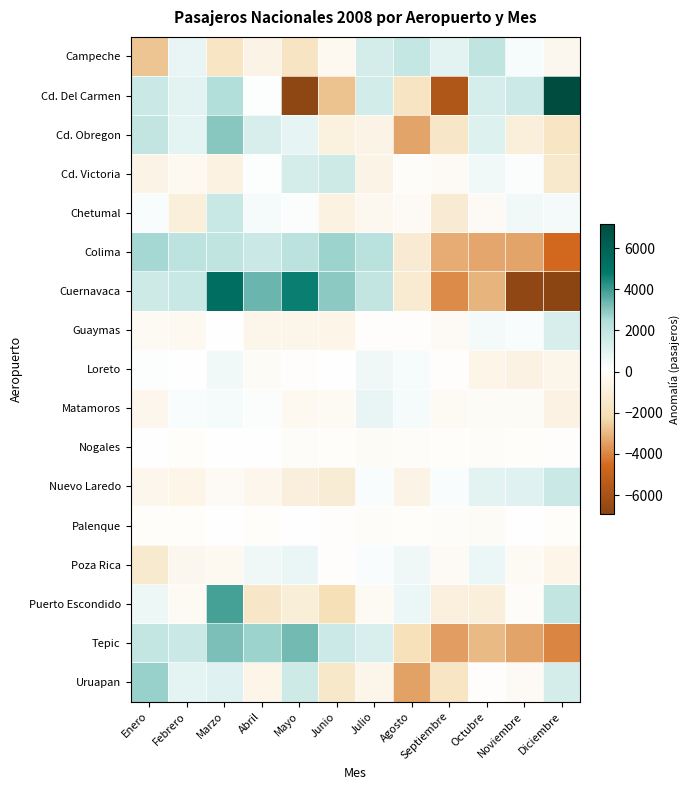

Reading right to left, transcribe all the data shown in this chart.

Campeche: Diciembre=-389.2	Noviembre=383.8	Octubre=2005.8	Septiembre=964.8	Agosto=1840.8	Julio=1406.8	Junio=-273.2	Mayo=-1710.2	Abril=-671.2	Marzo=-1673.2	Febrero=822.8	Enero=-2708.2
Cd. Del Carmen: Diciembre=7169.8	Noviembre=1706.8	Octubre=1381.8	Septiembre=-5684.2	Agosto=-1729.2	Julio=1459.8	Junio=-2782.2	Mayo=-6815.2	Abril=208.8	Marzo=2377.8	Febrero=965.8	Enero=1740.8
Cd. Obregon: Diciembre=-1696.8	Noviembre=-1005.8	Octubre=1138.2	Septiembre=-1576.8	Agosto=-3404.8	Julio=-671.8	Junio=-818.8	Mayo=843.2	Abril=1325.2	Marzo=2992.2	Febrero=903.2	Enero=1972.2
Cd. Victoria: Diciembre=-1399.5	Noviembre=240.5	Octubre=556.5	Septiembre=-204.5	Agosto=-77.5	Julio=-689.5	Junio=1633.5	Mayo=1438.5	Abril=176.5	Marzo=-767.5	Febrero=-293.5	Enero=-613.5
Chetumal: Diciembre=450.4	Noviembre=531.4	Octubre=-205.6	Septiembre=-1230.6	Agosto=-194.6	Julio=-330.6	Junio=-816.6	Mayo=272.4	Abril=443.4	Marzo=1783.4	Febrero=-1019.6	Enero=316.4
Colima: Diciembre=-4574.2	Noviembre=-3365.2	Octubre=-3310.2	Septiembre=-3199.2	Agosto=-1208.2	Julio=2212.8	Junio=2736.8	Mayo=2163.8	Abril=1758.8	Marzo=2041.8	Febrero=2107.8	Enero=2635.8
Cuernavaca: Diciembre=-6931.3	Noviembre=-6724.3	Octubre=-3037.3	Septiembre=-3852.3	Agosto=-1308.3	Julio=1985.7	Junio=2930.7	Mayo=4678.7	Abril=3423.7	Marzo=5385.7	Febrero=1796.7	Enero=1652.7
Guaymas: Diciembre=1318.1	Noviembre=328.1	Octubre=475.1	Septiembre=-158.9	Agosto=16.1	Julio=47.1	Junio=-583.9	Mayo=-494.9	Abril=-533.9	Marzo=129.1	Febrero=-315.9	Enero=-225.9
Loreto: Diciembre=-528.6	Noviembre=-728.6	Octubre=-590.6	Septiembre=31.4	Agosto=382.4	Julio=564.4	Junio=67.4	Mayo=37.4	Abril=-127.6	Marzo=546.4	Febrero=139.4	Enero=206.4
Matamoros: Diciembre=-745.1	Noviembre=-107.1	Octubre=-143.1	Septiembre=-216.1	Agosto=438.9	Julio=797.9	Junio=-226.1	Mayo=-280.1	Abril=233.9	Marzo=427.9	Febrero=287.9	Enero=-469.1
Nogales: Diciembre=19.2	Noviembre=-40.8	Octubre=-53.8	Septiembre=6.2	Agosto=-96.8	Julio=-142.8	Junio=-18.8	Mayo=-52.8	Abril=122.2	Marzo=174.2	Febrero=-9.8	Enero=94.2
Nuevo Laredo: Diciembre=1719.1	Noviembre=1110.1	Octubre=981.1	Septiembre=297.1	Agosto=-635.9	Julio=304.1	Junio=-1170.9	Mayo=-946.9	Abril=-449.9	Marzo=-187.9	Febrero=-564.9	Enero=-454.9
Palenque: Diciembre=-17.4	Noviembre=83.6	Octubre=-120.4	Septiembre=-69.4	Agosto=-20.4	Julio=-57.4	Junio=35.6	Mayo=84.6	Abril=-45.4	Marzo=162.6	Febrero=1.6	Enero=-37.4
Poza Rica: Diciembre=-547.1	Noviembre=-259.1	Octubre=706.9	Septiembre=-158.1	Agosto=606.9	Julio=301.9	Junio=39.9	Mayo=753.9	Abril=560.9	Marzo=-282.1	Febrero=-409.1	Enero=-1315.1
Puerto Escondido: Diciembre=1937.7	Noviembre=-62.3	Octubre=-1013.3	Septiembre=-907.3	Agosto=710.7	Julio=-265.3	Junio=-2034.3	Mayo=-1080.3	Abril=-1540.3	Marzo=3889.7	Febrero=-253.3	Enero=618.7
Tepic: Diciembre=-3968.8	Noviembre=-3372.8	Octubre=-2935.8	Septiembre=-3514.8	Agosto=-1955.8	Julio=1235.2	Junio=1700.2	Mayo=3303.2	Abril=2719.2	Marzo=3154.2	Febrero=1724.2	Enero=1912.2
Uruapan: Diciembre=1431.3	Noviembre=-202.7	Octubre=26.3	Septiembre=-1653.7	Agosto=-3433.7	Julio=-497.7	Junio=-1498.7	Mayo=1623.3	Abril=-588.7	Marzo=1104.3	Febrero=908.3	Enero=2781.3